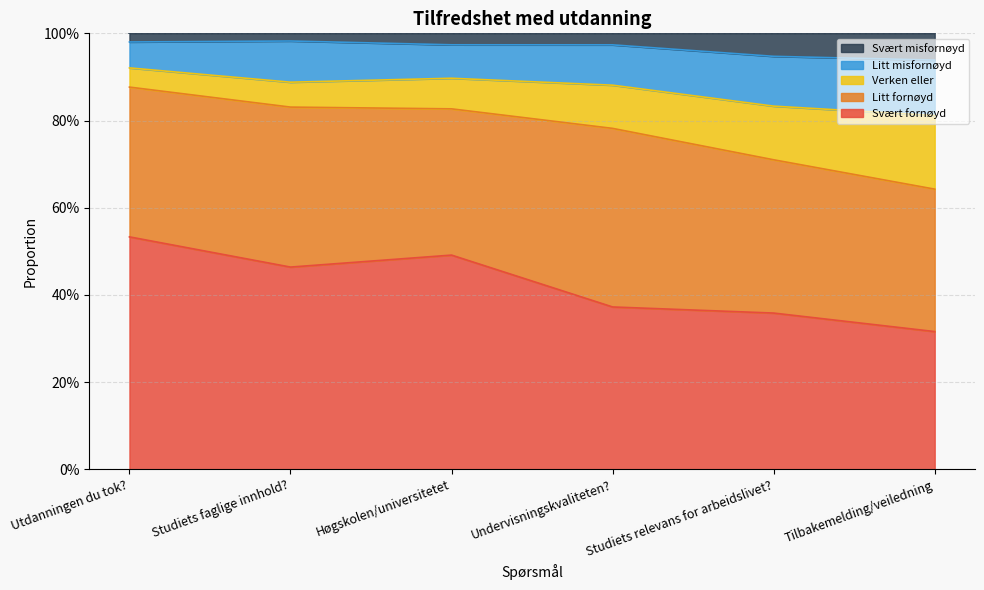

True or false: Svært fornøyd has more than 1 interior local peaks.

False